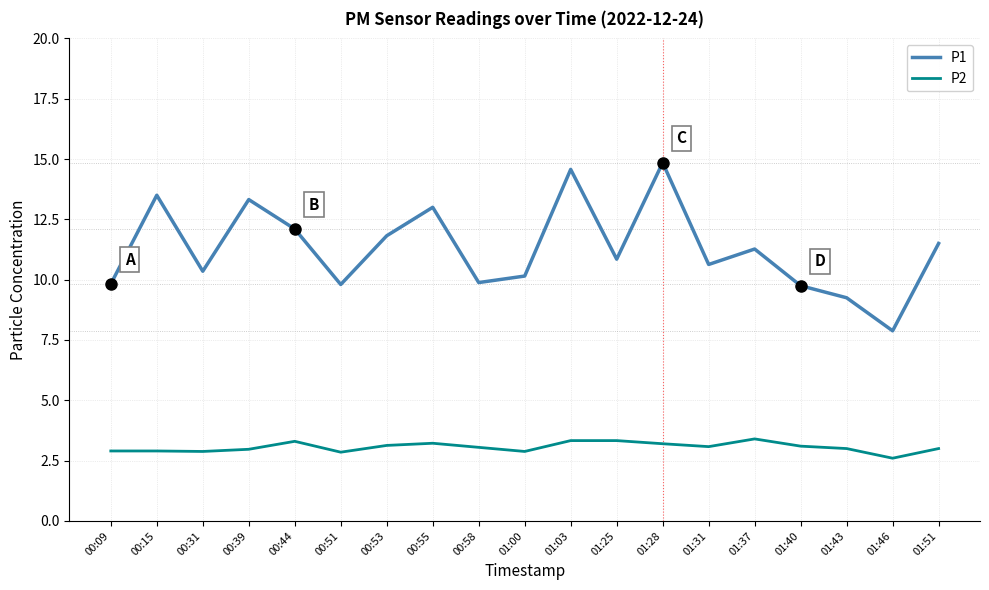

The value of P2 at 00:44 is 2.3. True or false?

False